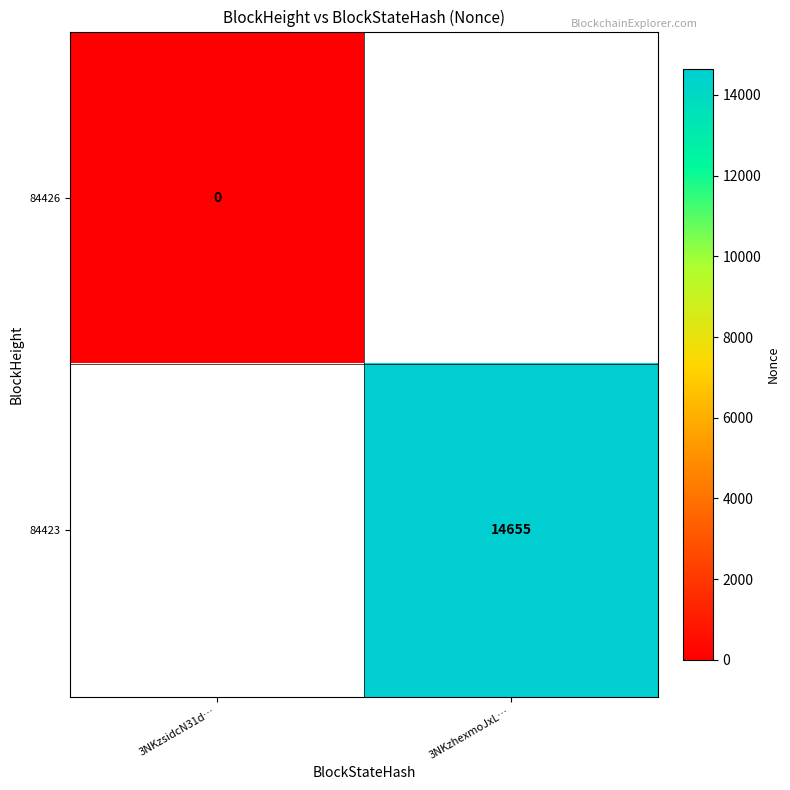

The 84423 series shows 14655 at 3NKzhexmoJxL…. True or false?

True